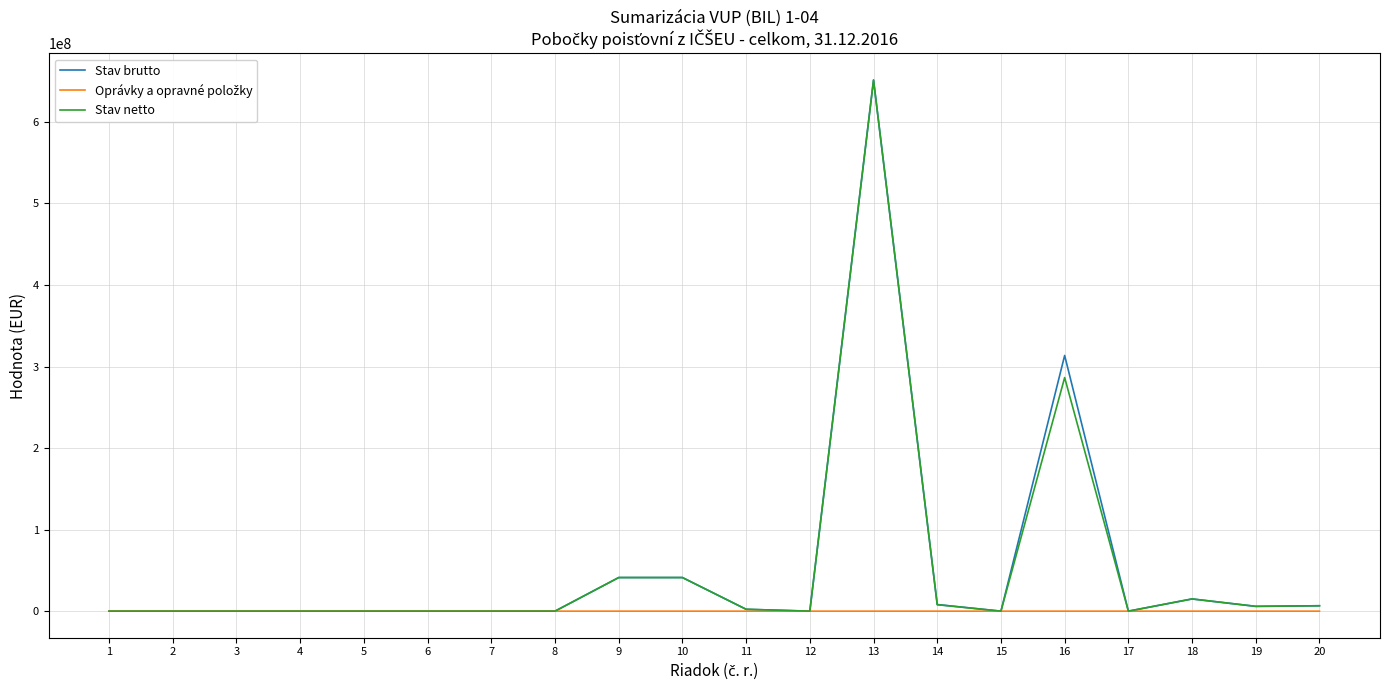

What is the greatest value displayed?

651518618